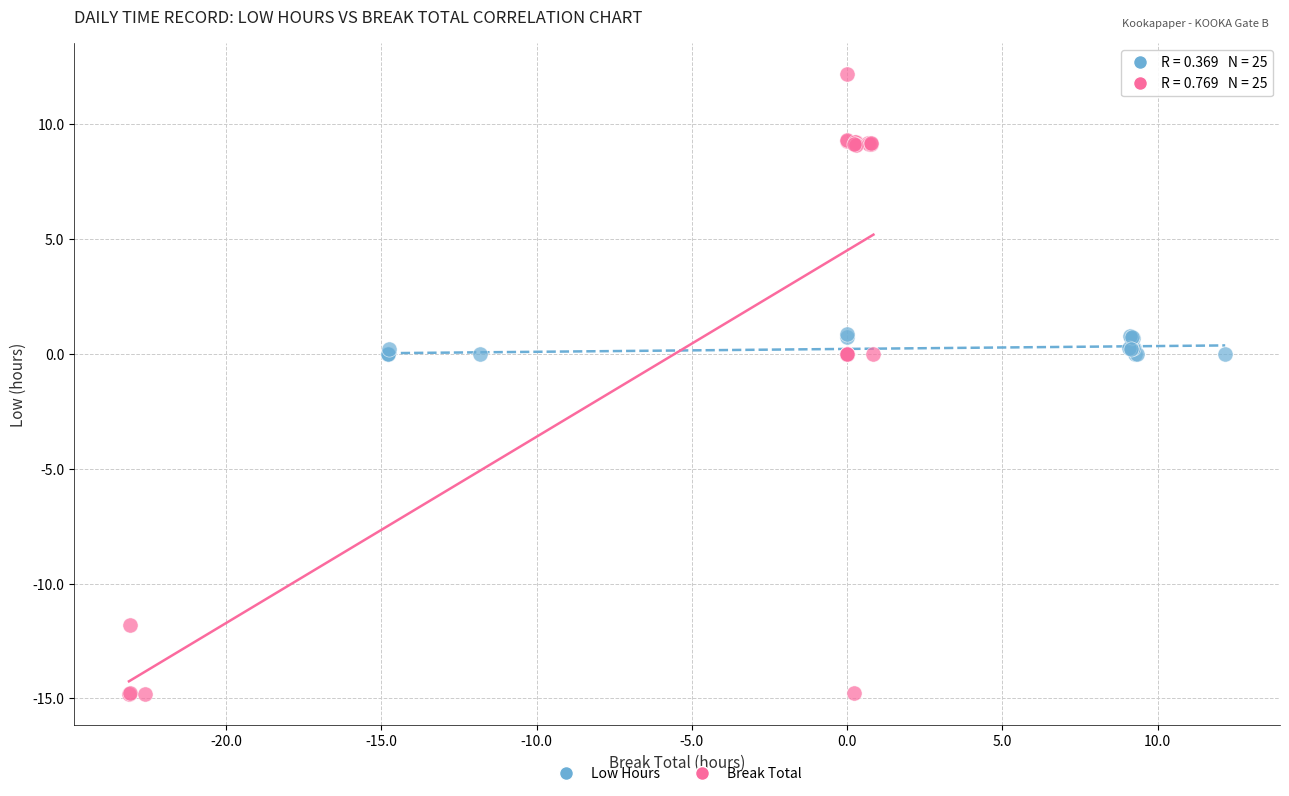

Which series reaches the minimum Y coordinate?

Break Total